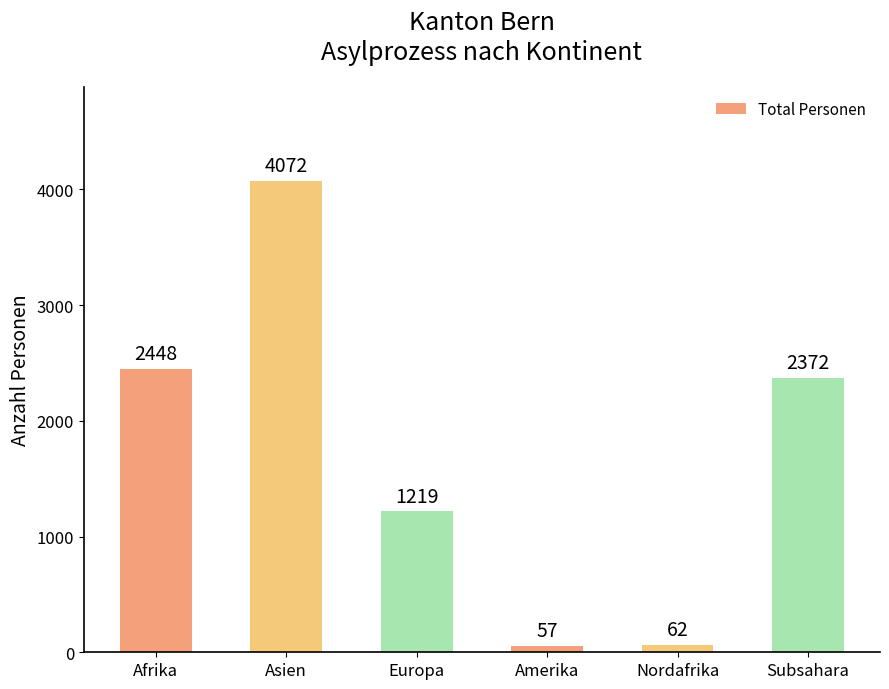

What is the value of the 2nd bar from the left?

4072